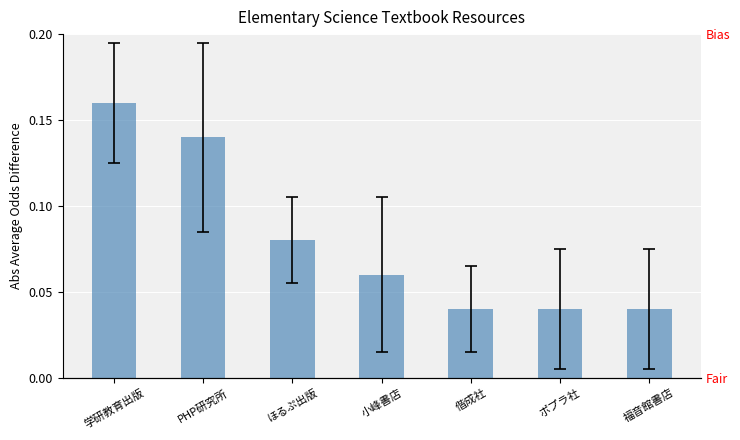

What is the label of the 5th bar from the right?

ほるぷ出版